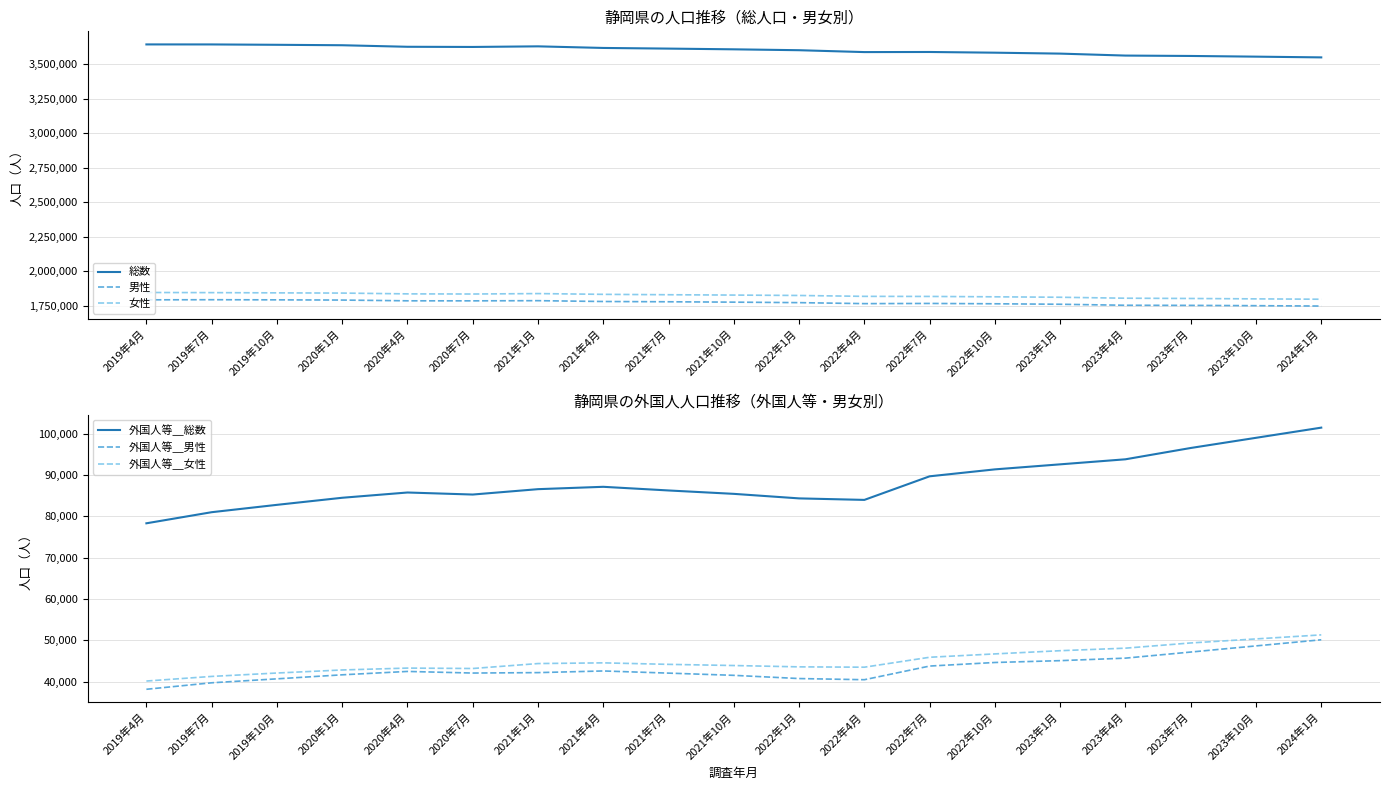

What is the approximate value of 外国人等＿男性 at 2020年7月?

42090